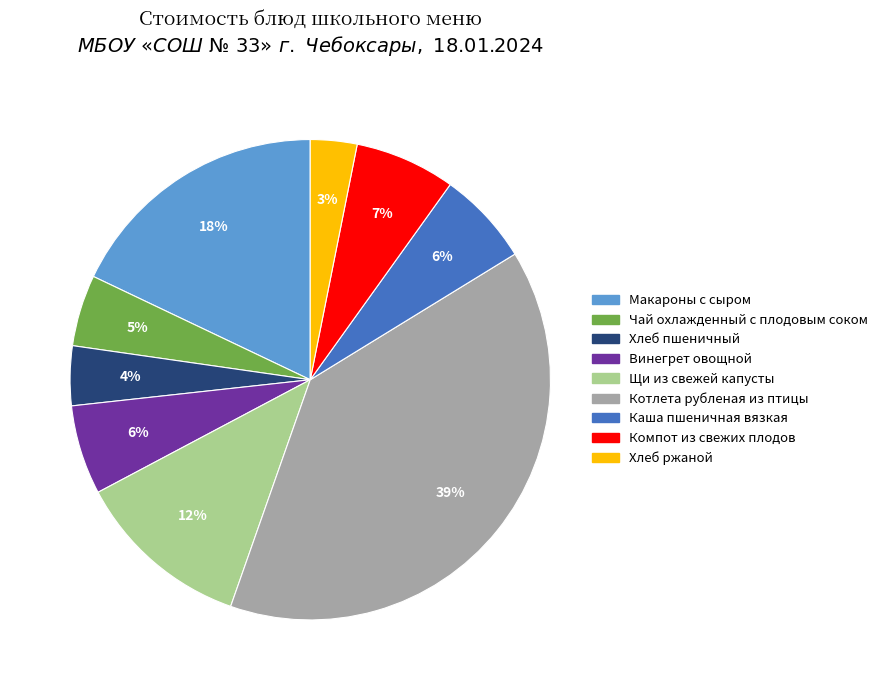

How many slices are in this pie chart?

9